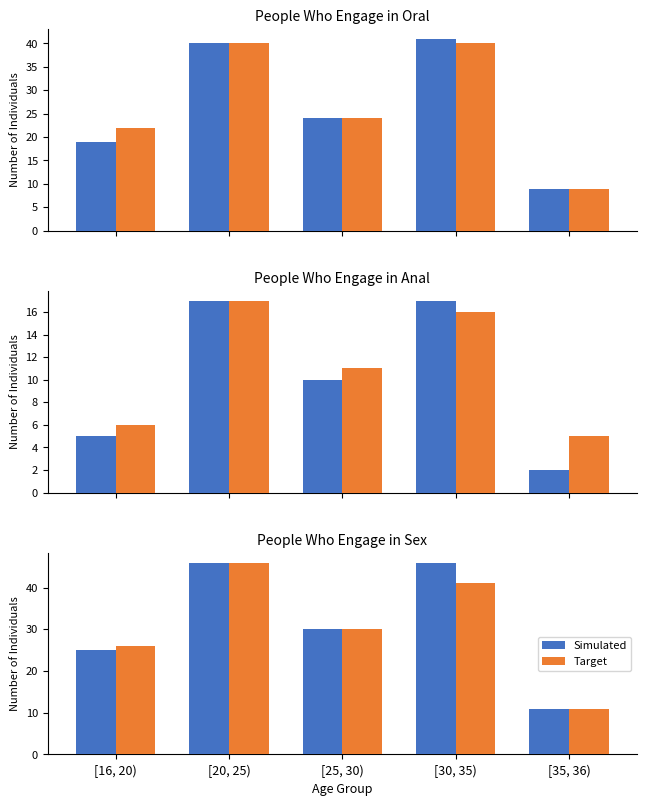

How many groups of bars are there?

5